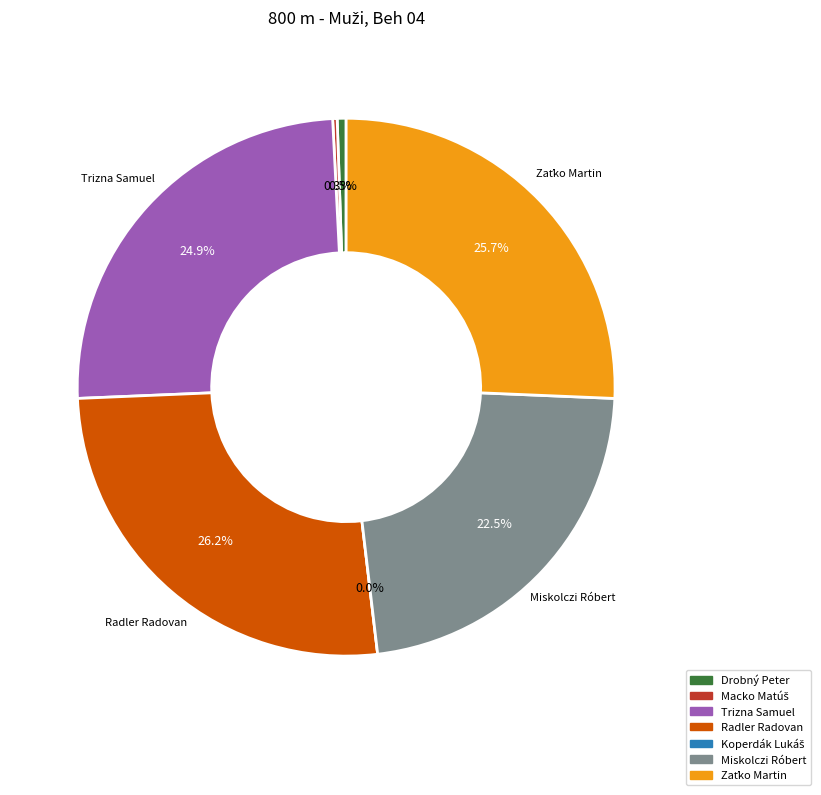

To the nearest percent, what portion does Trizna Samuel represent?

25%